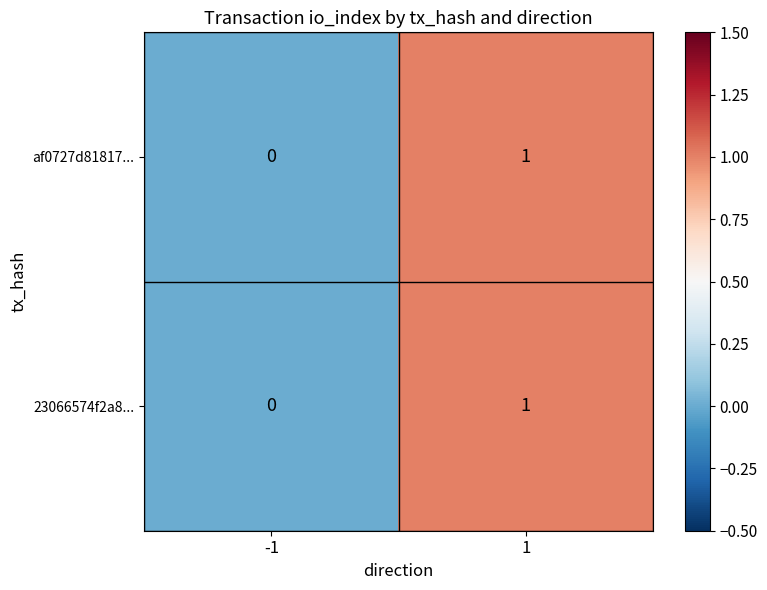

Reading left to right, what are all the values shown in this chart?

af0727d81817...: 0	1
23066574f2a8...: 0	1